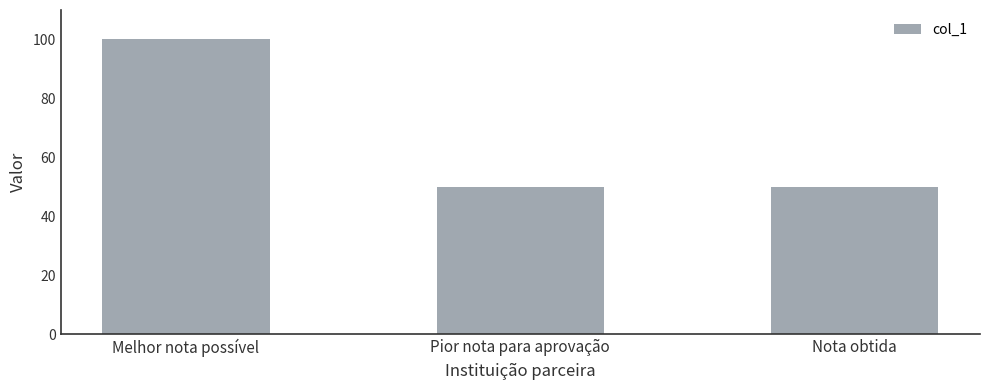

At which category does the chart reach its peak across all series?

Melhor nota possível